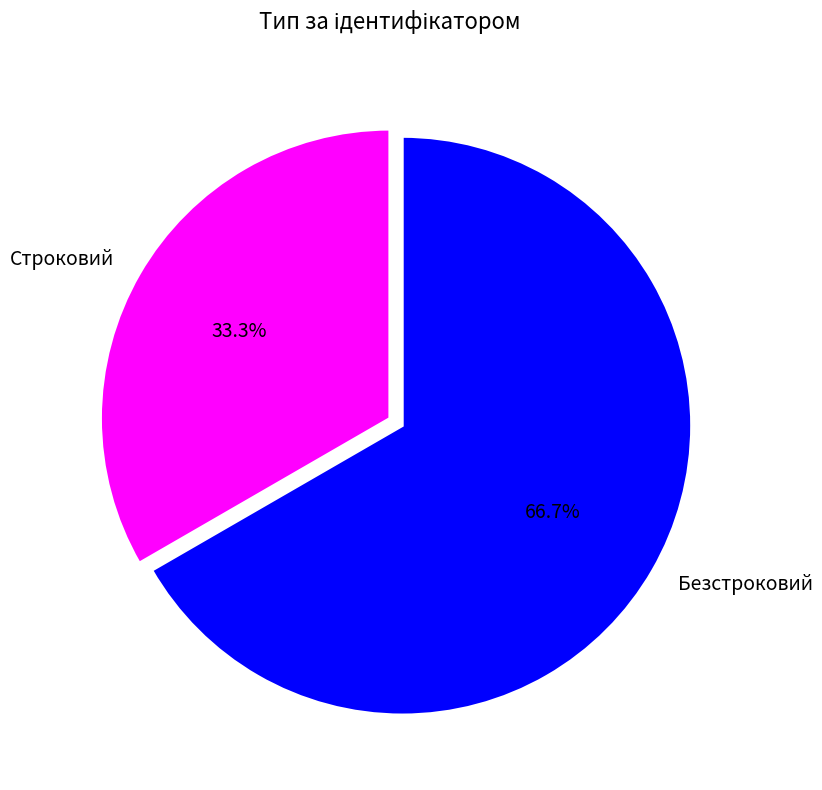

Which slice is the largest?

Безстроковий